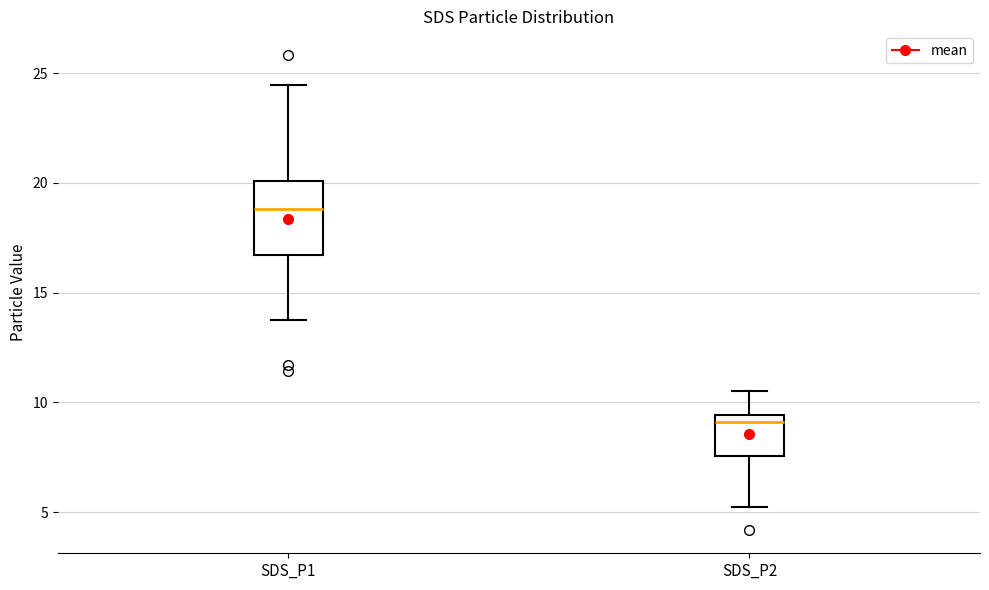

Reading left to right, transcribe this box plot: for each box, give where its median line is, the range the box spans, and where its two whiskers end, as read against the y-axis. The values are not printed on the chart, so give them approximately, as read against the axis.

SDS_P1: median 19.0, box 16.5 to 20.0, whiskers 14.0 to 24.5
SDS_P2: median 9.0, box 7.5 to 9.5, whiskers 5.5 to 10.5